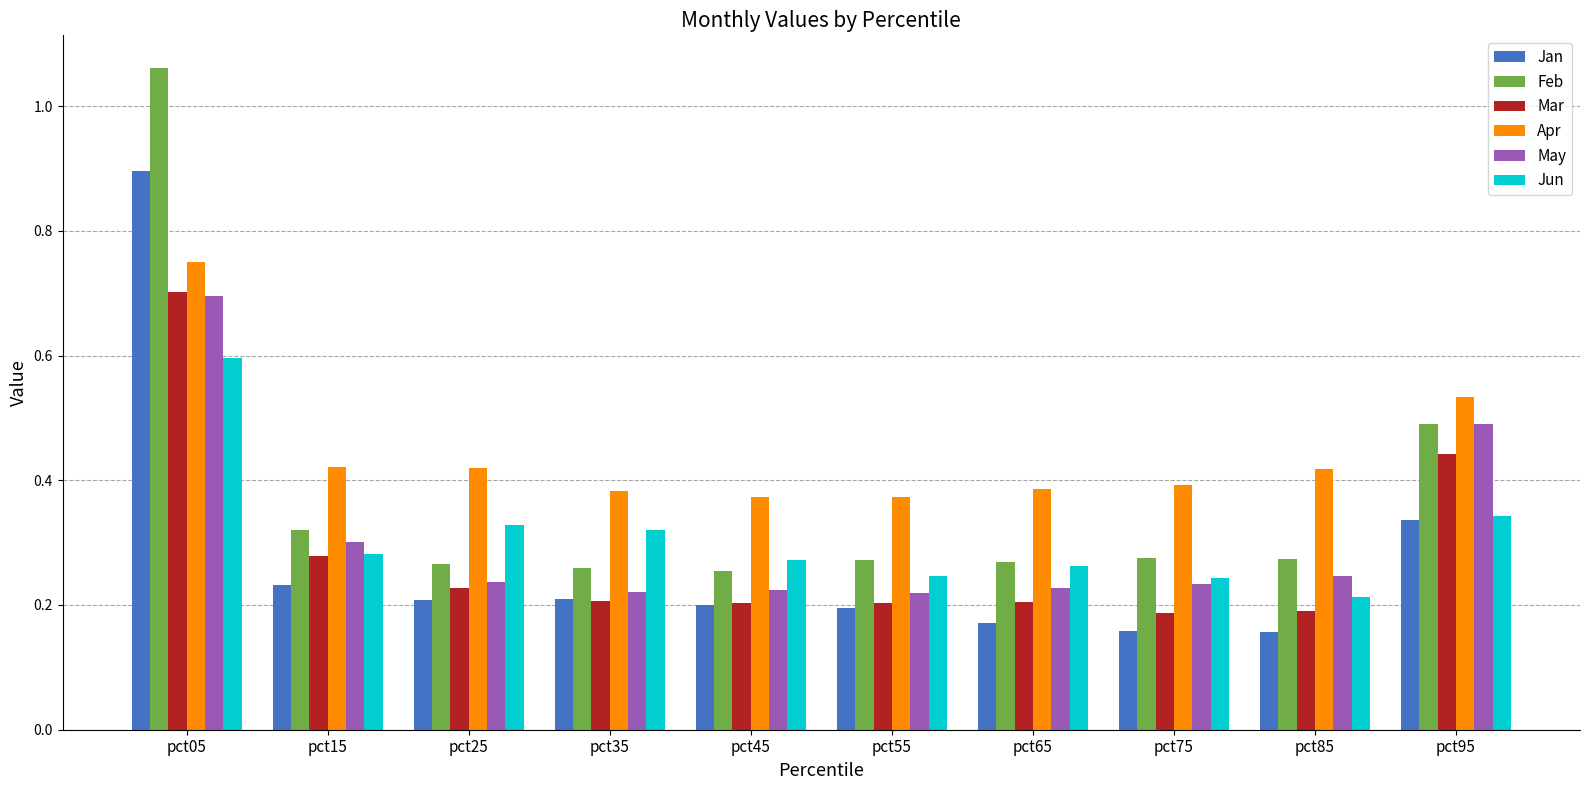

Which series has the largest range (max minus min)?

Feb